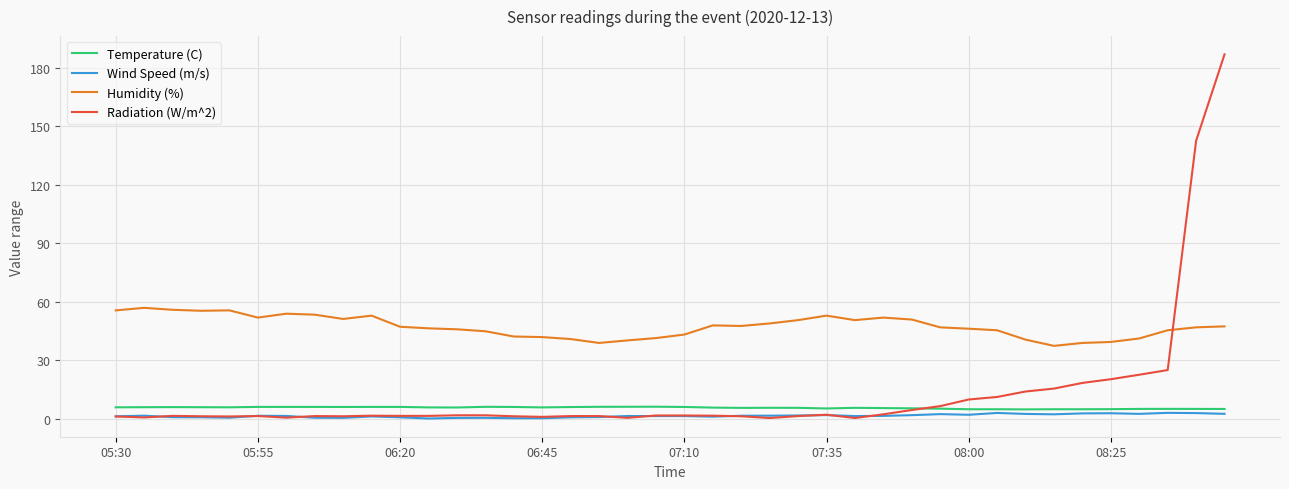

Rank the series by their maximum value, from highest to lowest.

Radiation (W/m^2), Humidity (%), Temperature (C), Wind Speed (m/s)